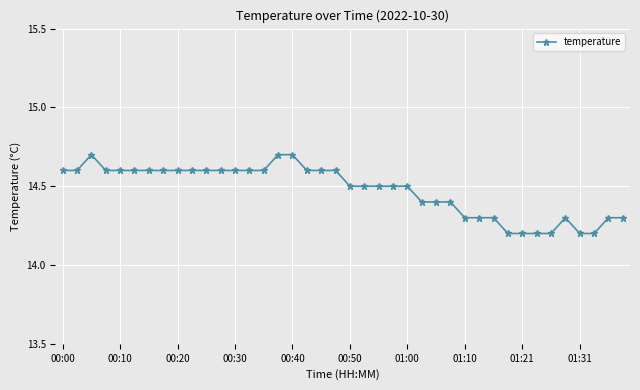

What is the difference between the maximum and minimum values?

0.5